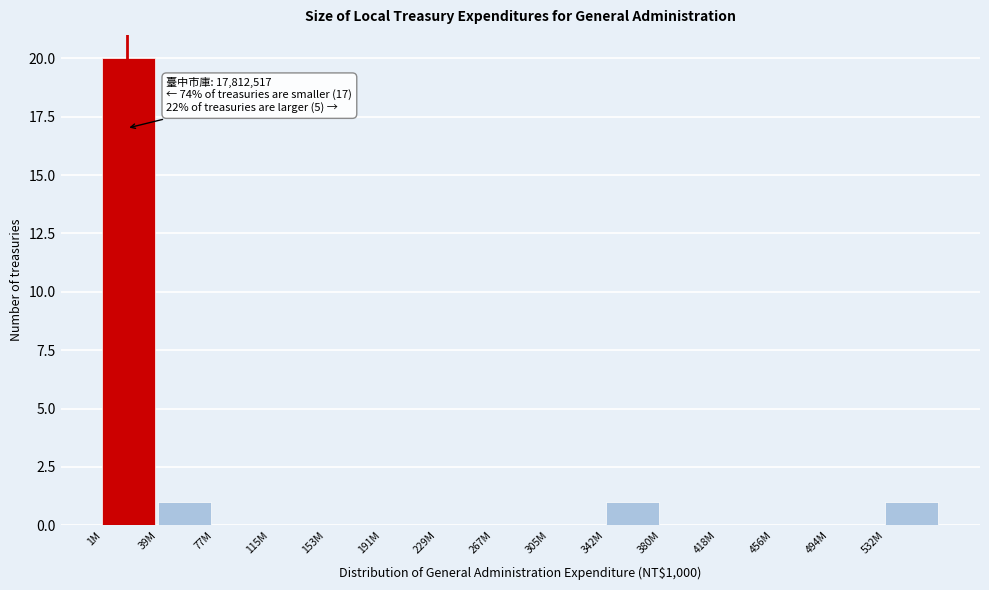

Reading right to left, list all the values displayed in this chart.

532M=1	494M=0	456M=0	418M=0	380M=0	342M=1	305M=0	267M=0	229M=0	191M=0	153M=0	115M=0	77M=0	39M=1	1M=20